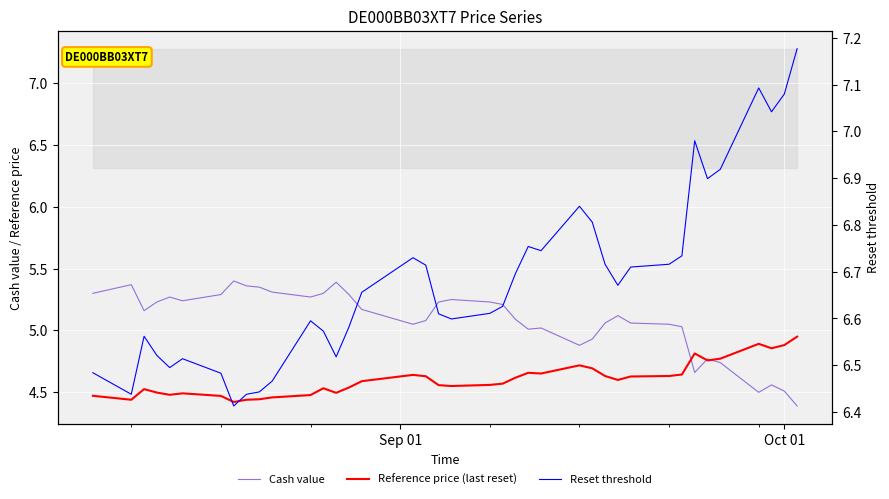

At how many categories does at least one series exceed 4?

39